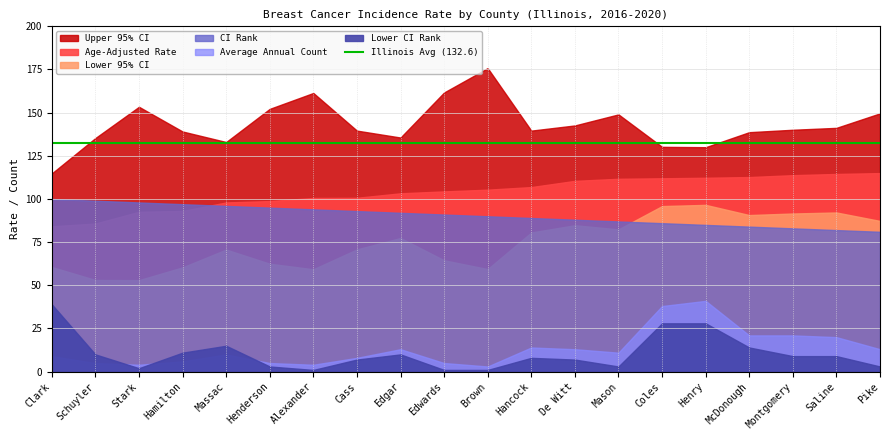

What is the difference between the second highest and second lowest values in the Average Annual Count series?

34.0